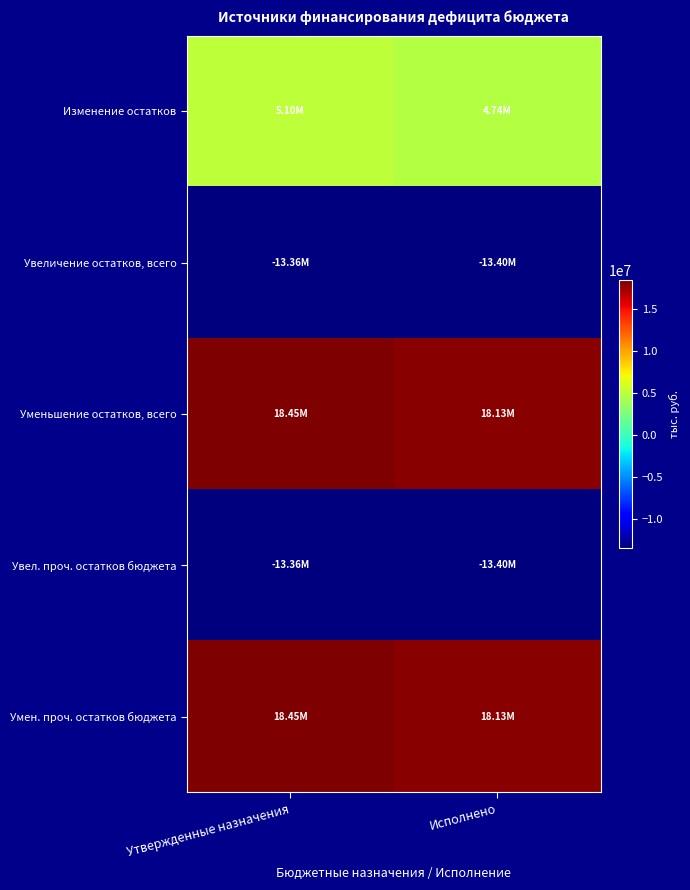

Reading right to left, extract all data points from this chart.

Изменение остатков: Исполнено=4736784.8	Утвержденные назначения=5097874.5
Увеличение остатков, всего: Исполнено=-13395765.2	Утвержденные назначения=-13355065.3
Уменьшение остатков, всего: Исполнено=18132550.0	Утвержденные назначения=18452939.8
Увел. проч. остатков бюджета: Исполнено=-13395765.2	Утвержденные назначения=-13355065.3
Умен. проч. остатков бюджета: Исполнено=18132550.0	Утвержденные назначения=18452939.8